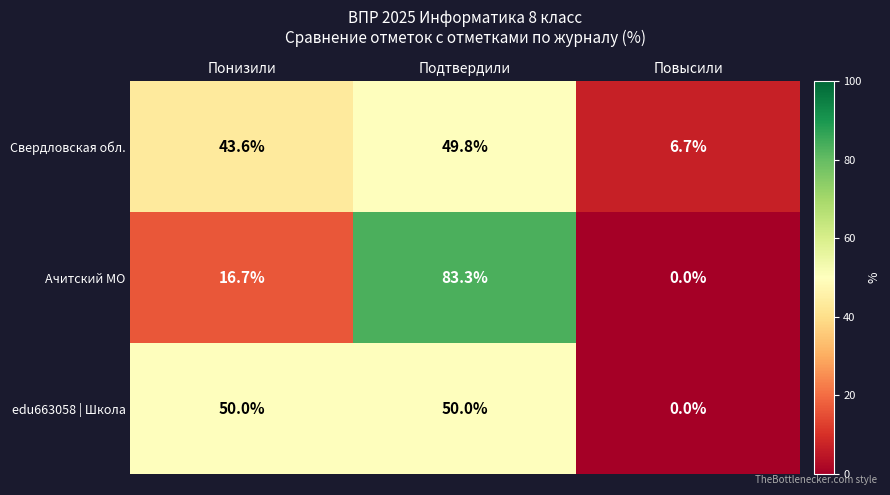

What is the difference between the Ачитский МО values at Повысили and Понизили?

16.7